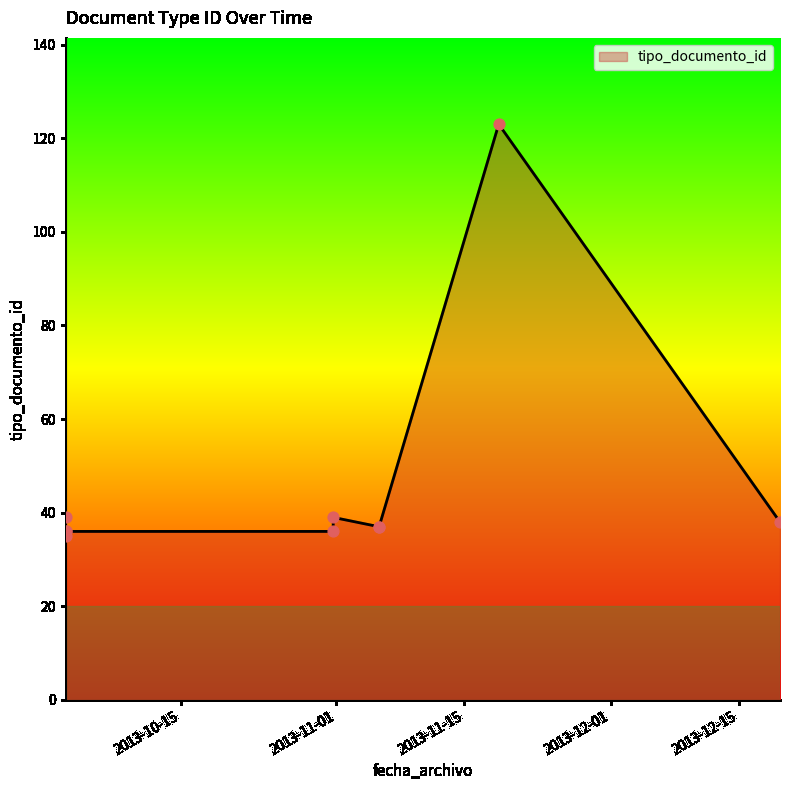

What is the change in value from 2013-10-02 09:10:45 to 2013-11-05 16:12:58?

+1